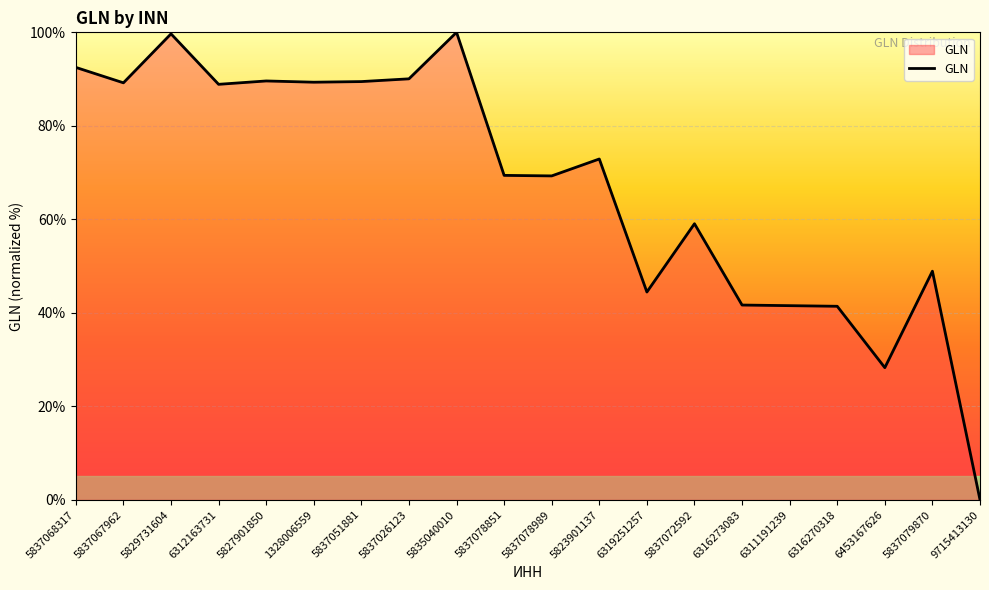

Where is the data nearest to the value 50?

5837079870